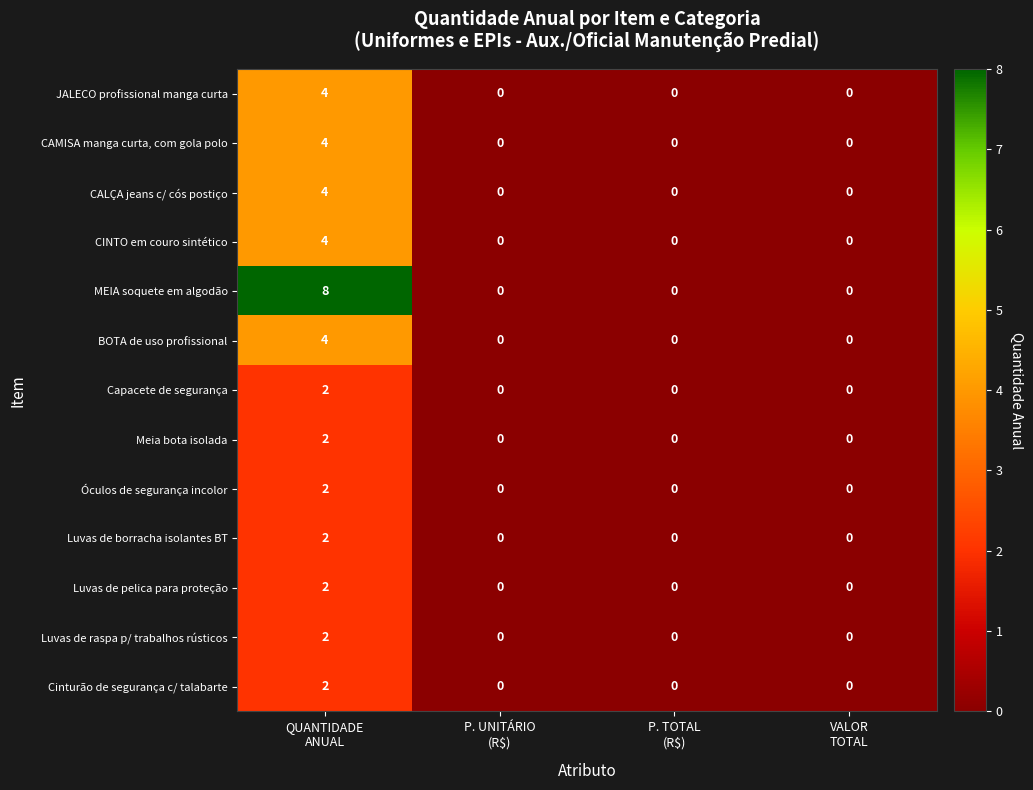

Which series has the largest total across all categories?

MEIA soquete em algodão